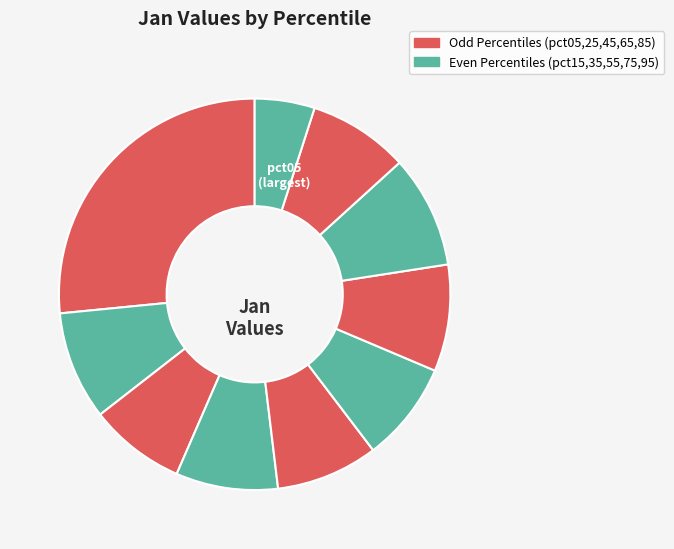

Which category has the smallest portion of the pie?

pct95